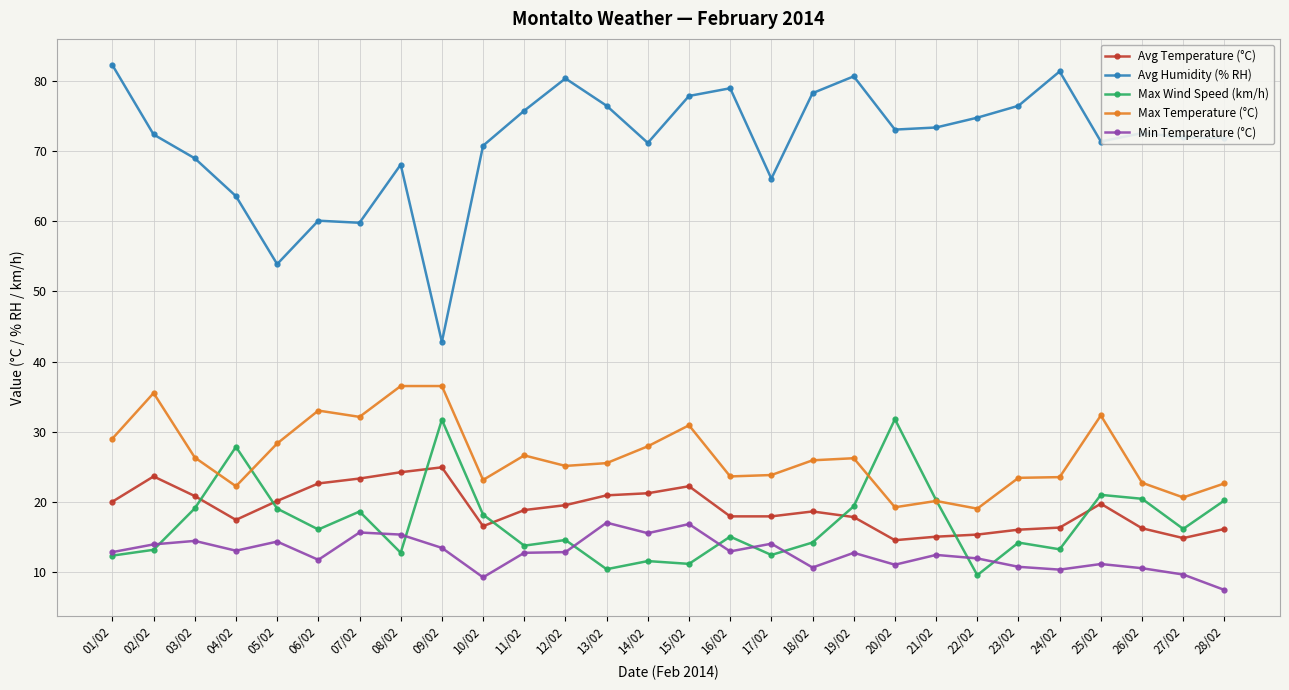

Which series has the largest total across all categories?

Avg Humidity (% RH)